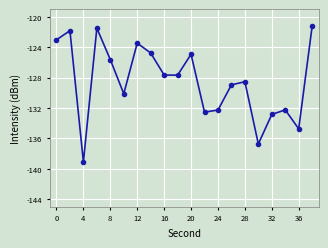

What is the minimum value shown in the chart?

-139.1